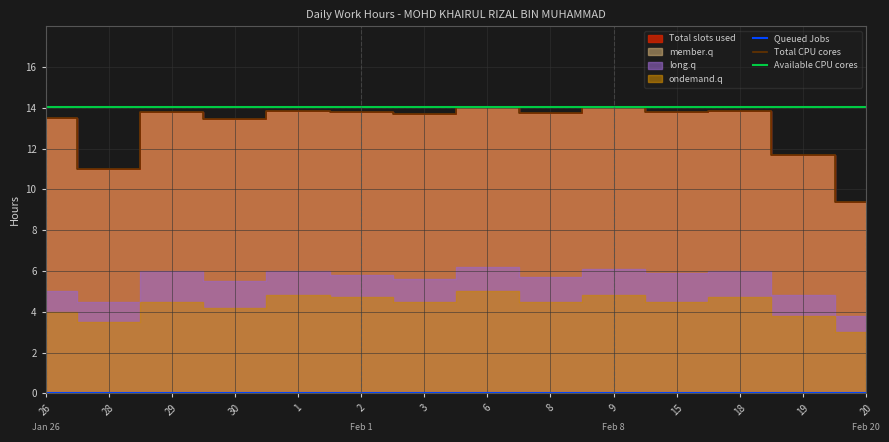

At how many categories does at least one series exceed 7?

14